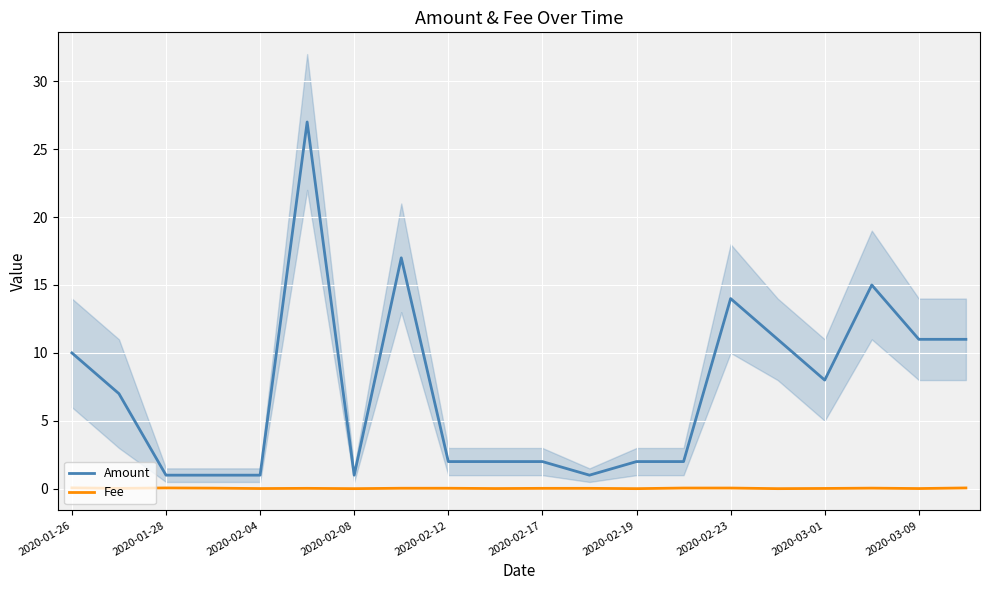

Which has a higher value, 13 or 15?

15